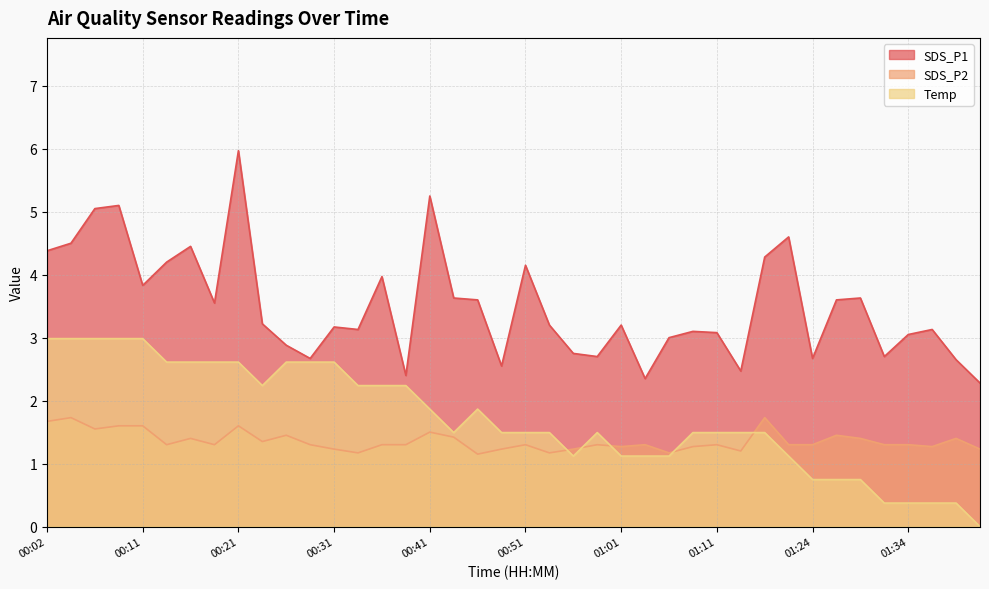

Where is the first local minimum for Temp?

00:24